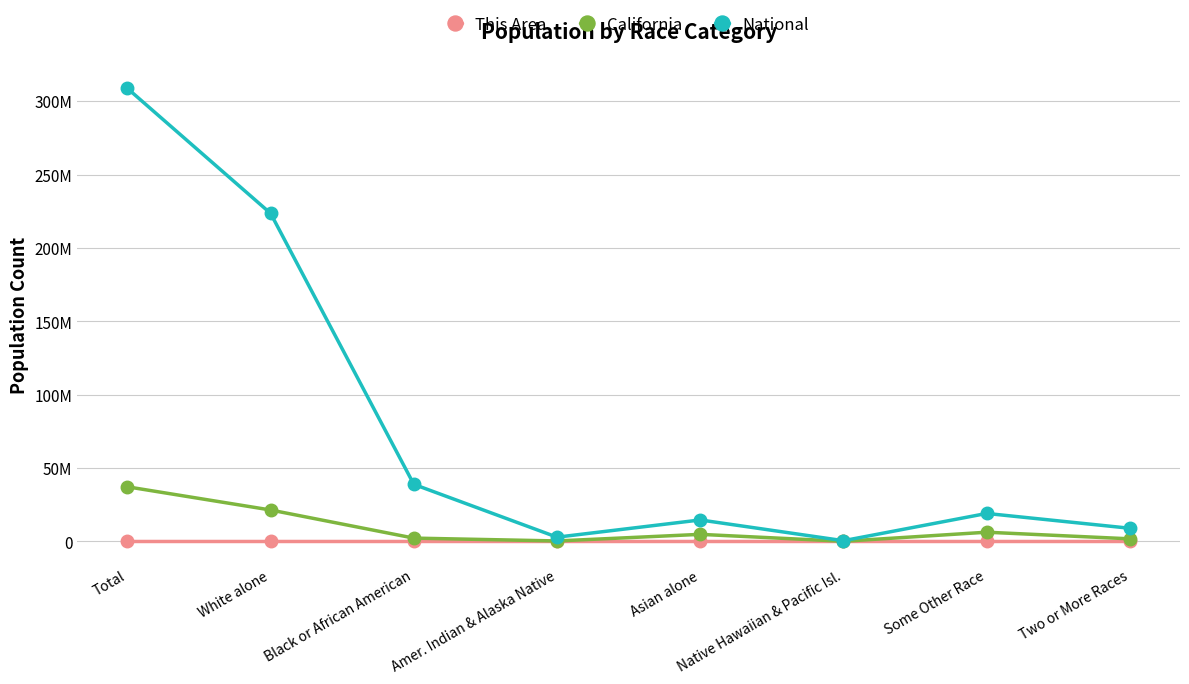

Rank the series at Total from lowest to highest value.

This Area, California, National